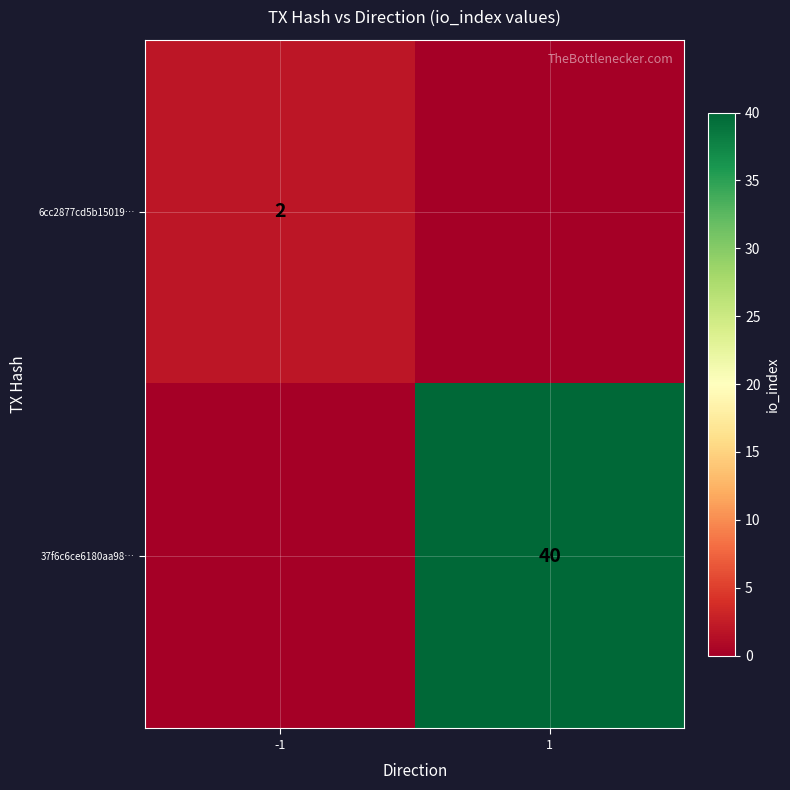

The 37f6c6ce6180aa98… series shows 27 at 1. True or false?

False